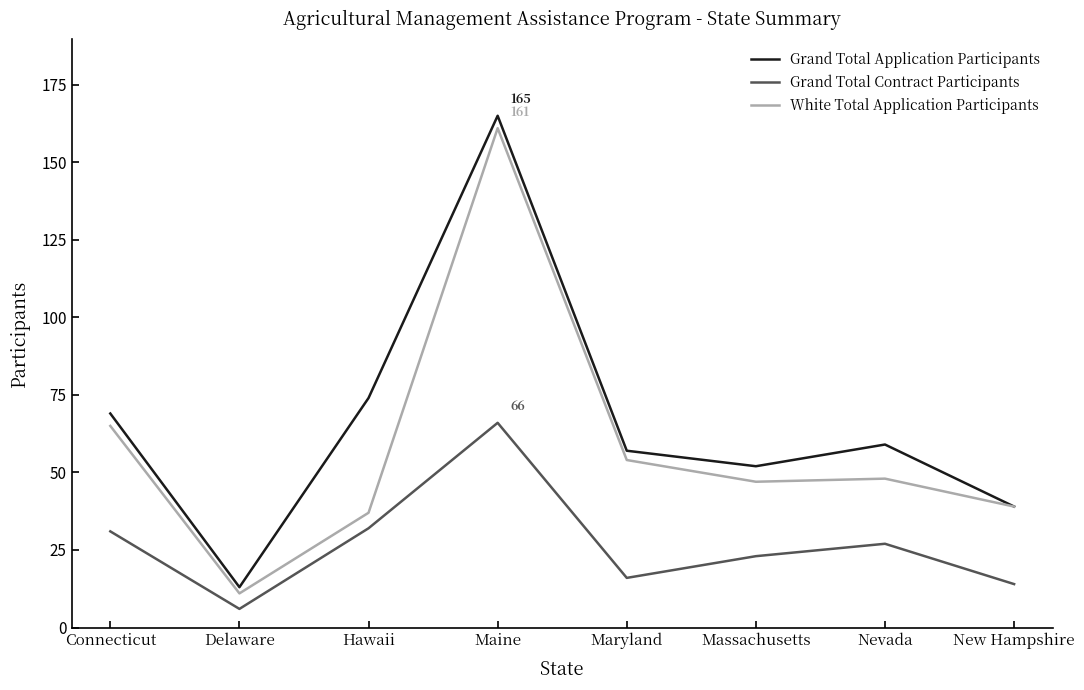

What is the average value of the Grand Total Application Participants series?

66